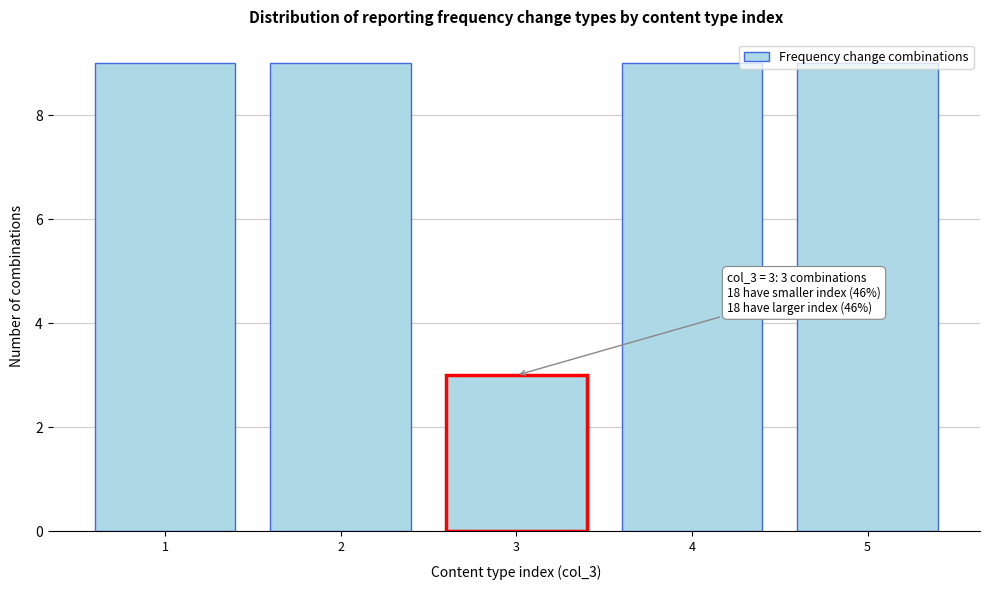

What is the sum of the values at 2 and 1?

18